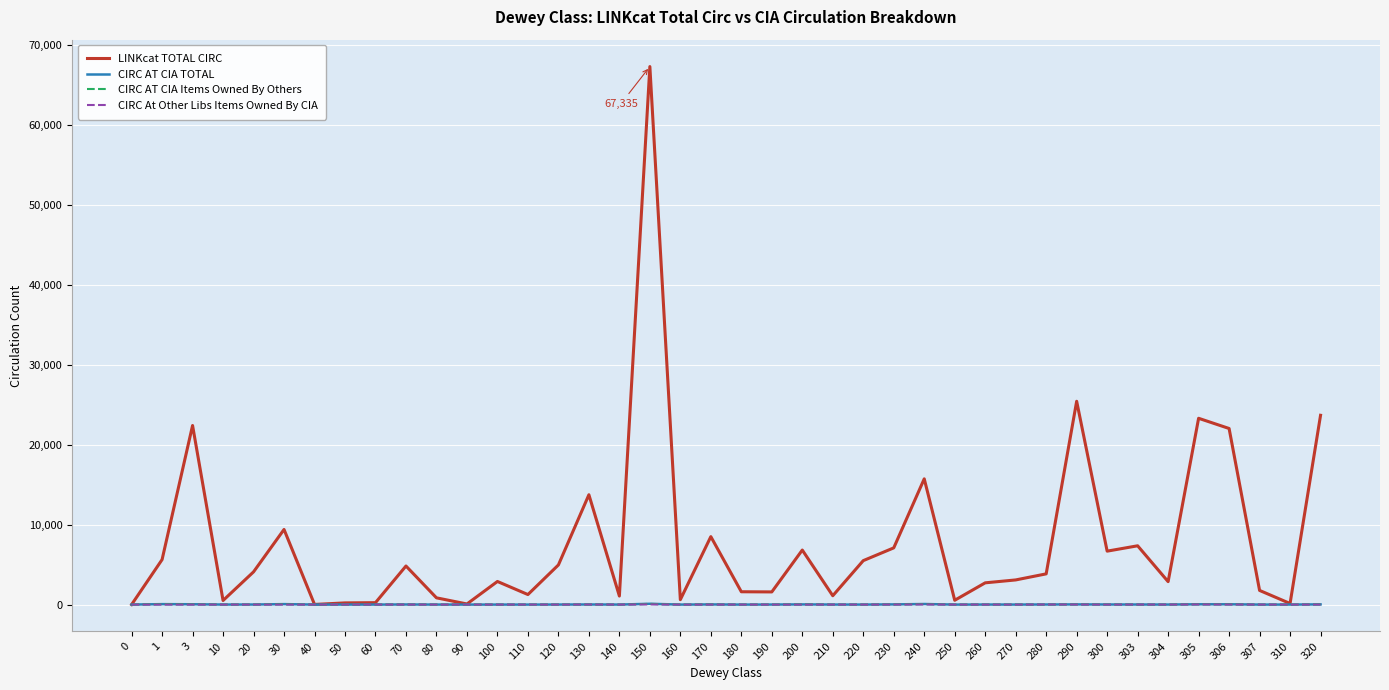

At which category is the sum across all series the highest?

150